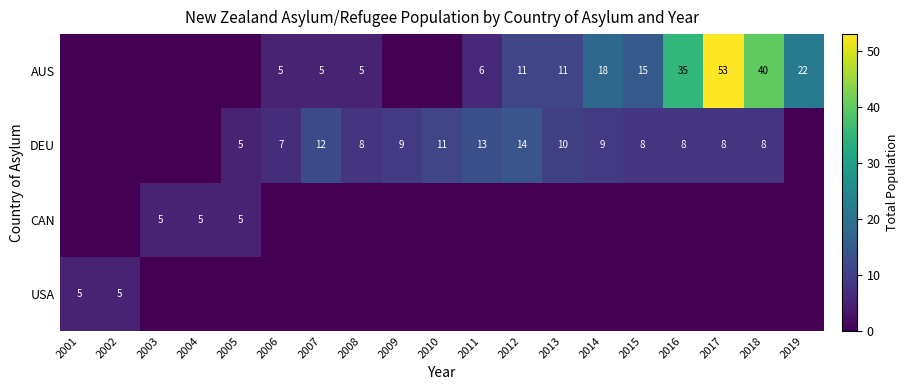

What is the spread (max minus min) of values at 2011?

13